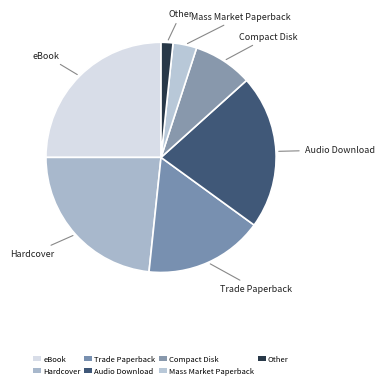

Is Other the majority of the pie?

No